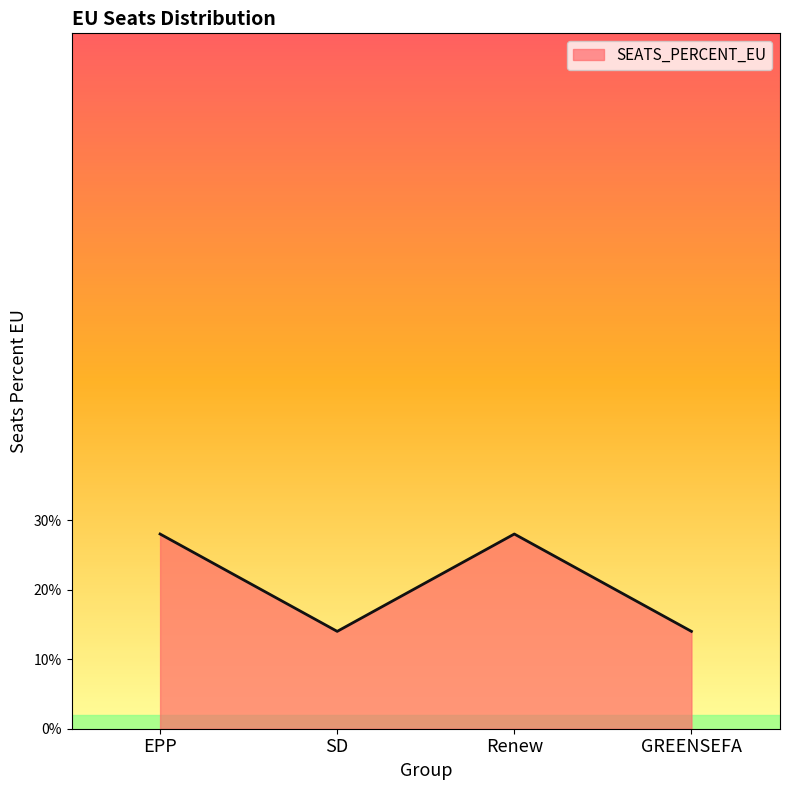

What is the difference between the maximum and second lowest values?

0.1